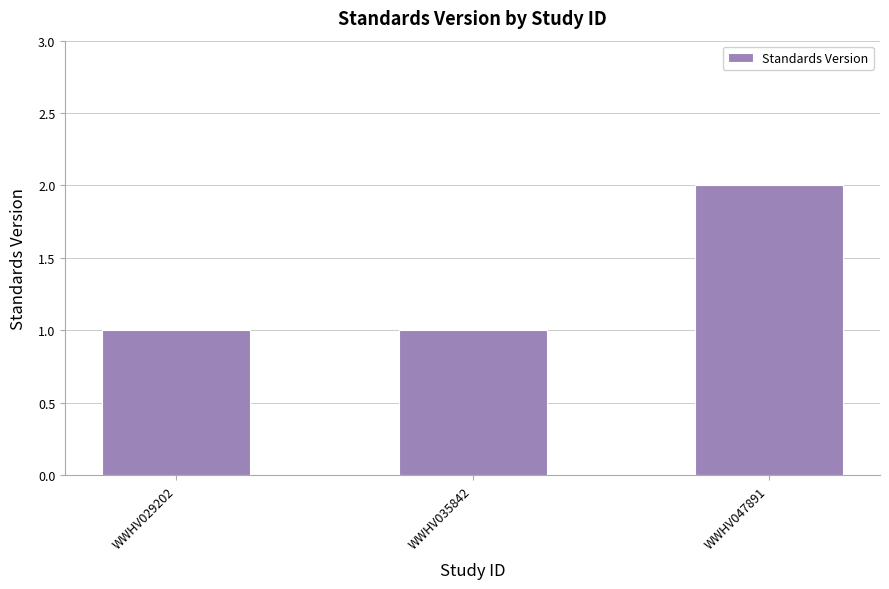

Reading left to right, transcribe all the data shown in this chart.

WWHV029202=1	WWHV035842=1	WWHV047891=2